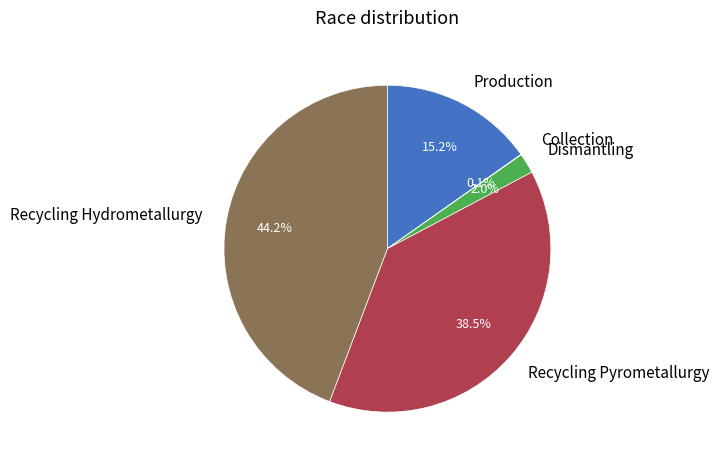

Does Dismantling account for over 50% of the chart?

No